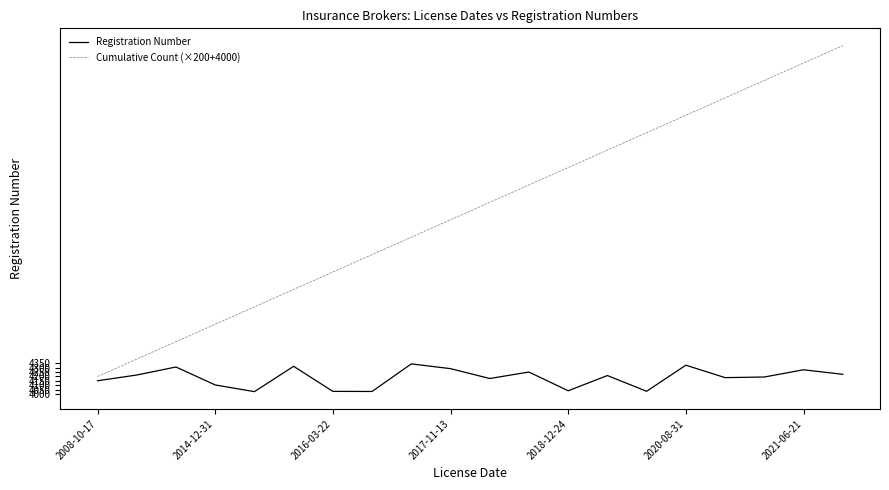

Which series has the largest range (max minus min)?

Cumulative Count (×200+4000)